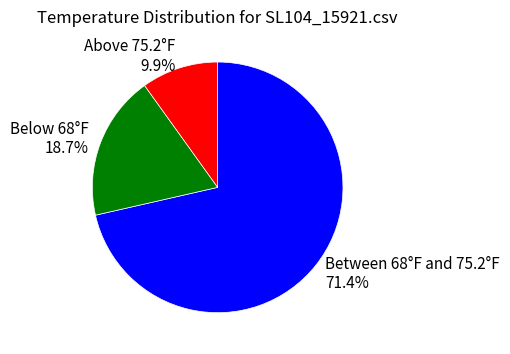

Between Below 68°F 18.7% and Above 75.2°F 9.9%, which is larger?

Below 68°F 18.7%